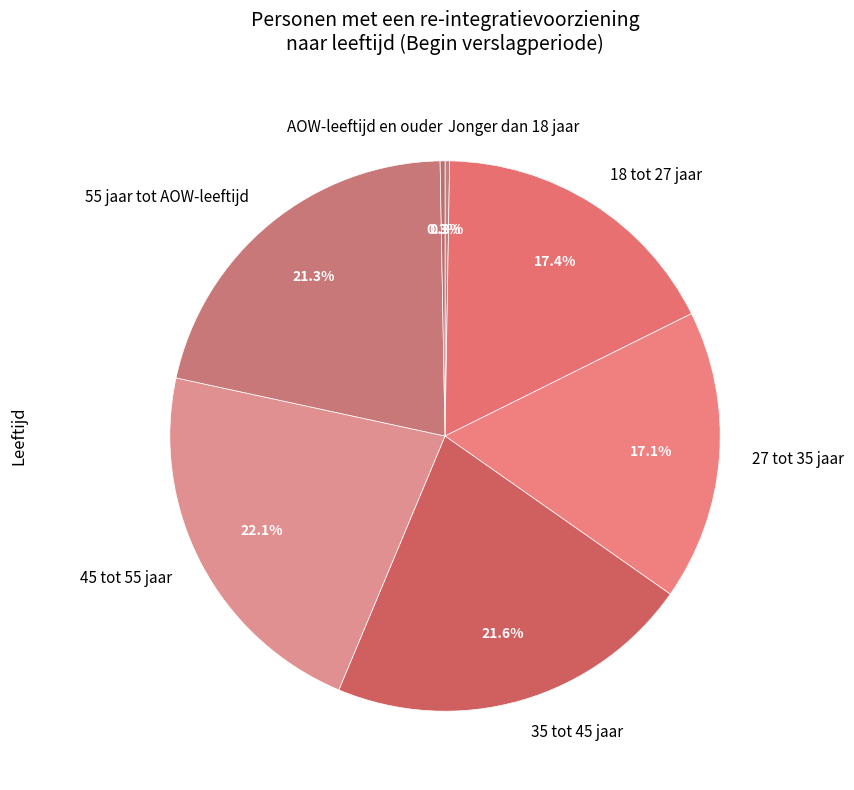

Approximately how many times larger is the value at 55 jaar tot AOW-leeftijd compared to 27 tot 35 jaar?

1.2